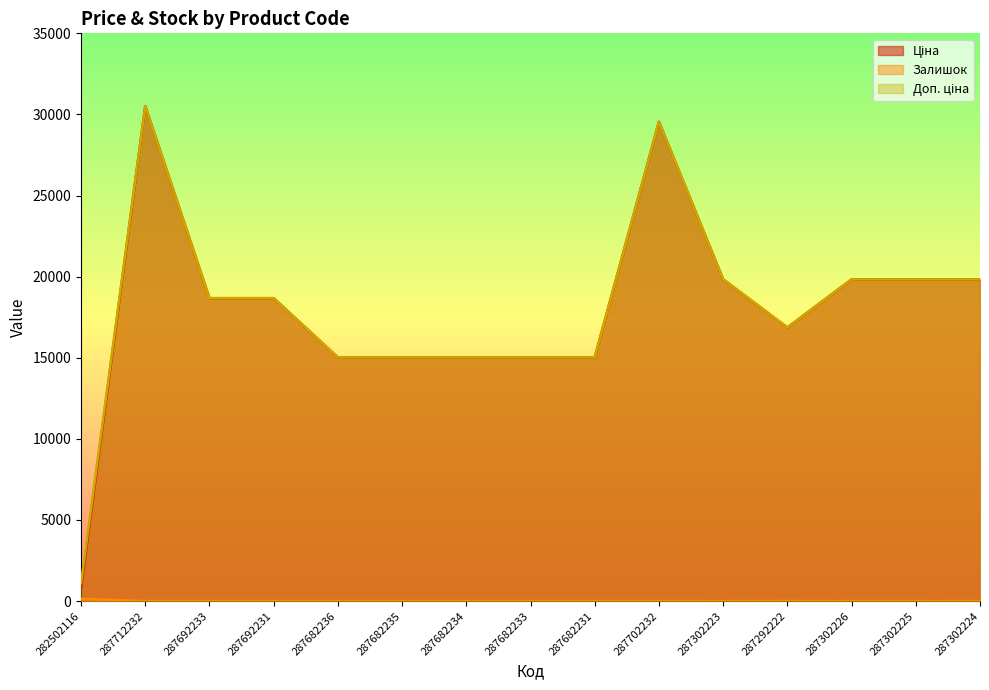

Reading left to right, list all the values displayed in this chart.

Ціна: 813.0	30512.3	18671.5	18671.5	15019.2	15019.2	15019.2	15019.2	15019.2	29548.9	19831.1	16863.2	19831.1	19831.1	19831.1
Залишок: 140.0	0.0	0.0	0.0	0.0	0.0	0.0	0.0	0.0	0.0	1.0	5.0	0.0	0.0	3.0
Доп. ціна: 1101.8	30512.3	18671.5	18671.5	15019.2	15019.2	15019.2	15019.2	15019.2	29548.9	19831.1	16863.2	19831.1	19831.1	19831.1